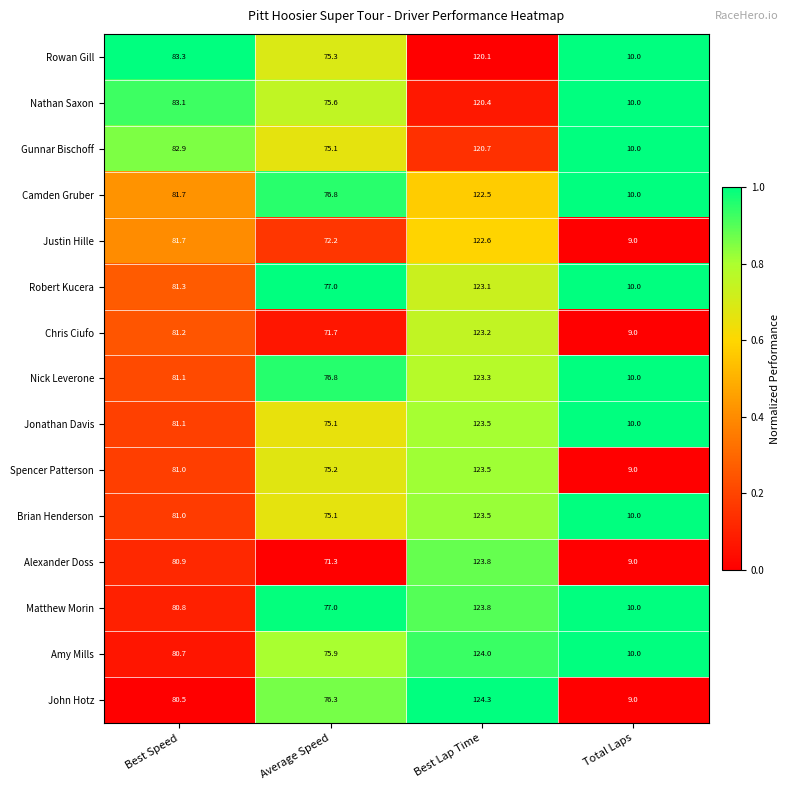

What is the difference between the second highest and second lowest values in the Nick Leverone series?

4.3